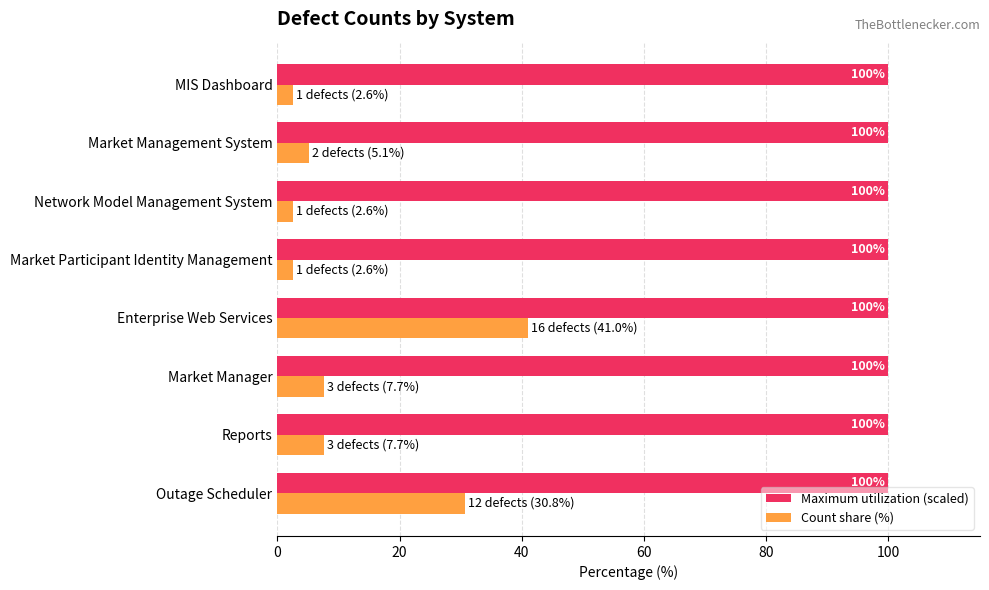

Read the Maximum utilization (scaled) value at Market Participant Identity Management.

100.0